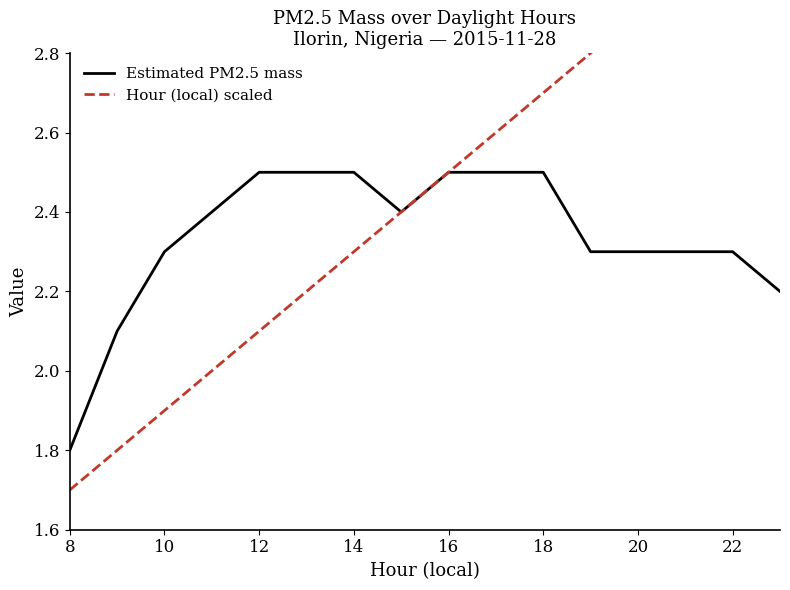

In Estimated PM2.5 mass, how many points are lower than both neighbors (excluding endpoints)?

1